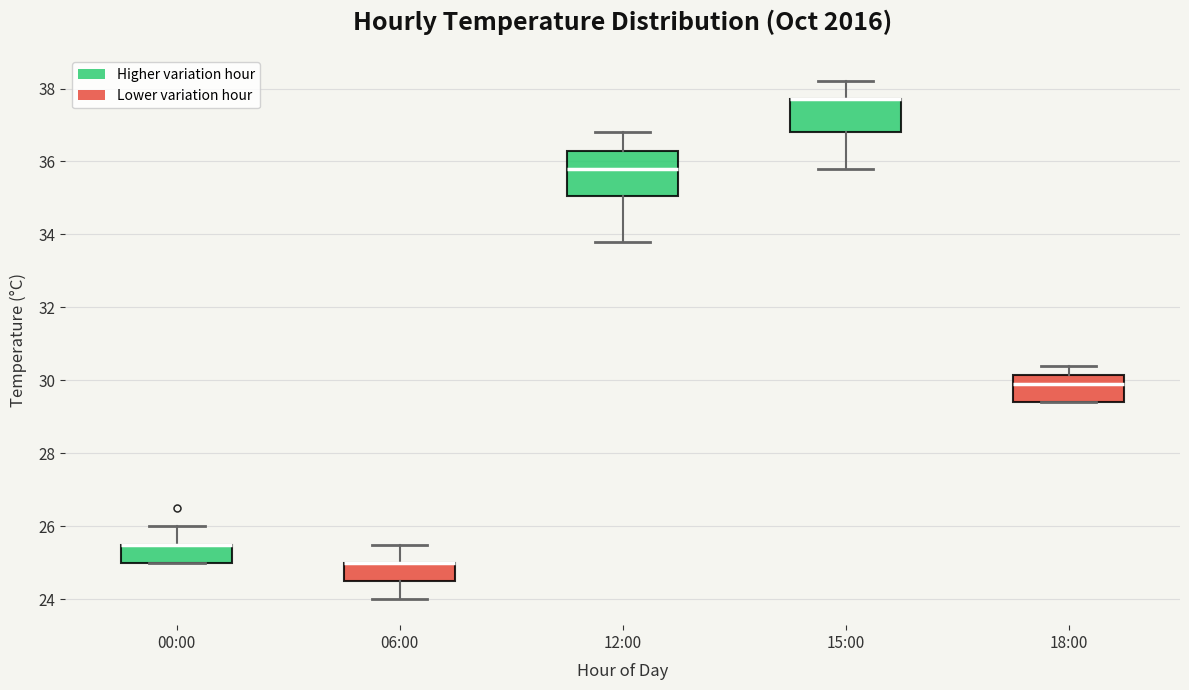

Comparing the boxes themselves (not the whiskers), which one is the tallest?

12:00